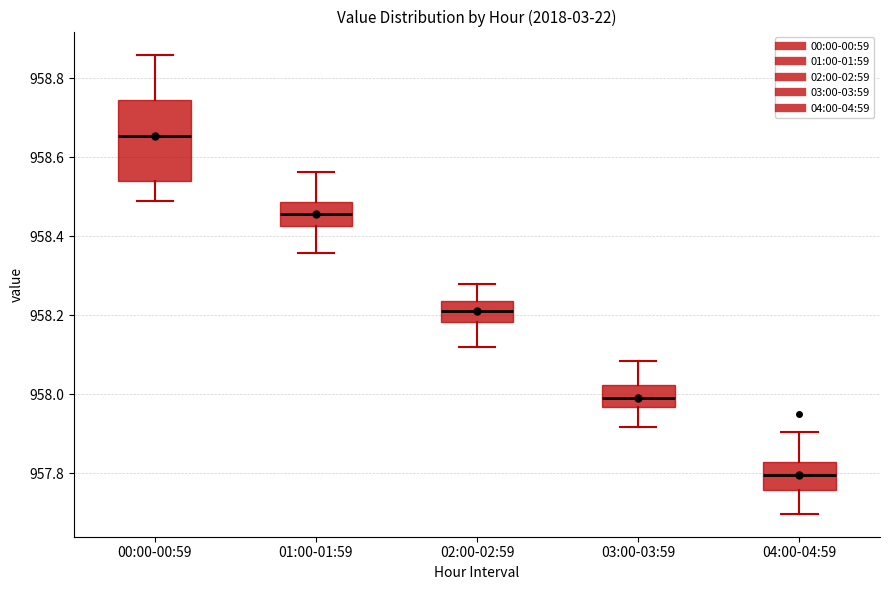

Which box is the tallest, from its lower edge to its upper edge?

00:00-00:59